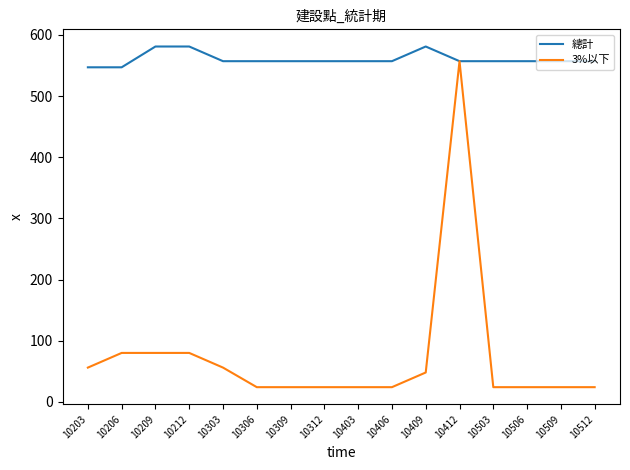

The value of 3%以下 at 10303 is 56. True or false?

True